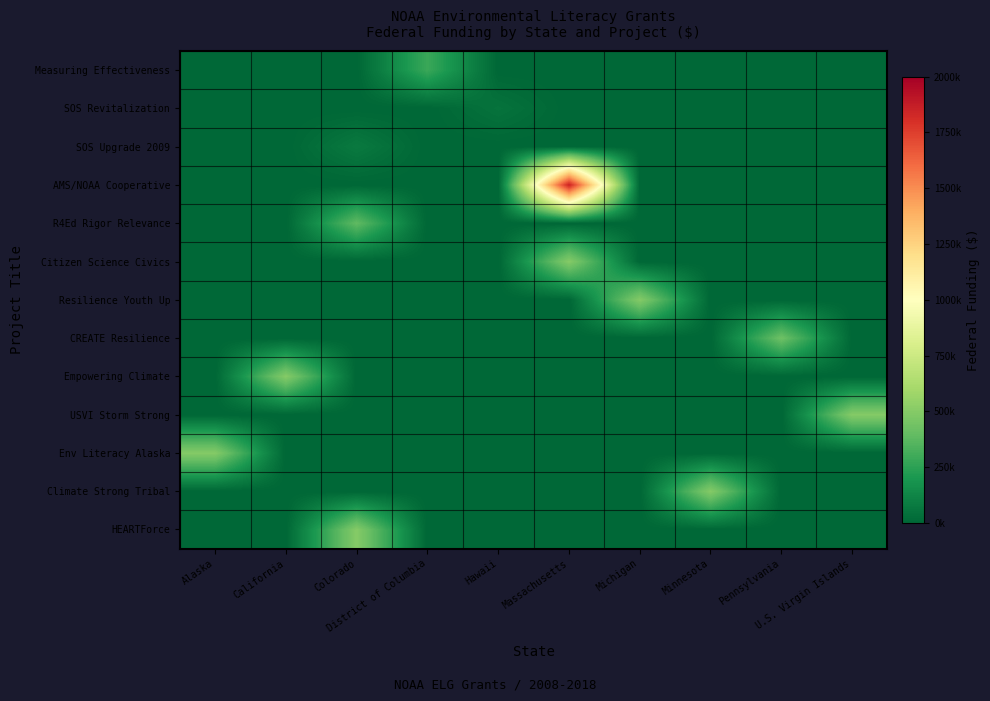

List the series in order of their peak value, highest first.

AMS/NOAA Cooperative, Citizen Science Civics, Empowering Climate, HEARTForce, USVI Storm Strong, Env Literacy Alaska, Climate Strong Tribal, Resilience Youth Up, CREATE Resilience, R4Ed Rigor Relevance, Measuring Effectiveness, SOS Upgrade 2009, SOS Revitalization